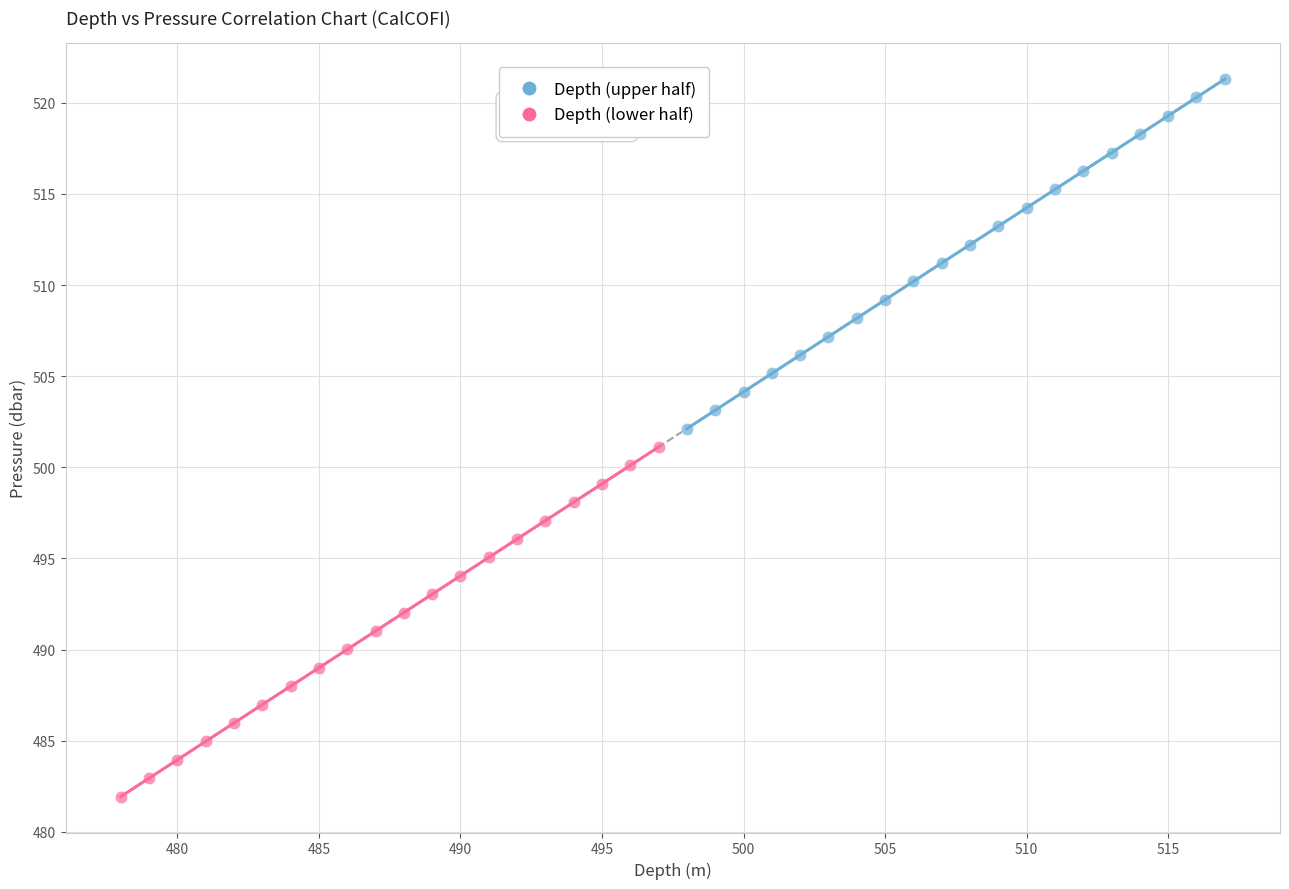

Which series has the largest Y range (max minus min)?

Depth (upper half)